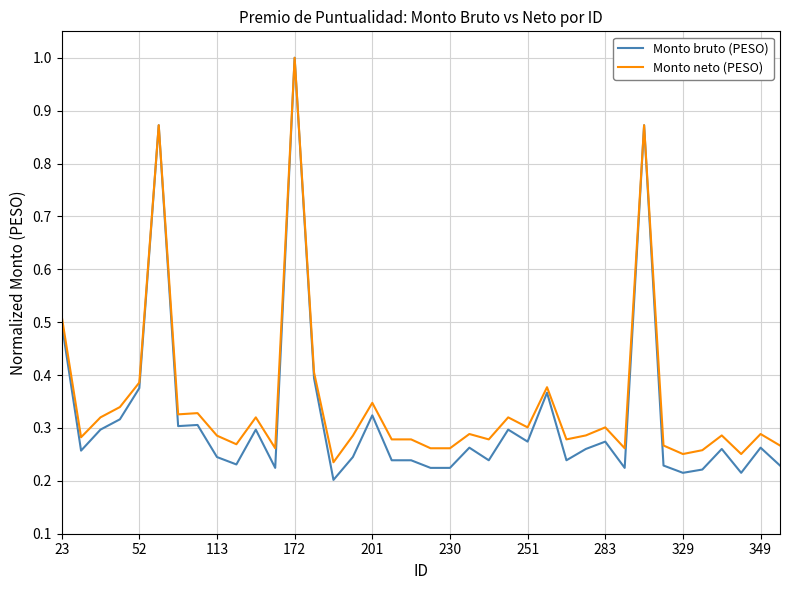

Is this an area chart (filled region under the line)?

No